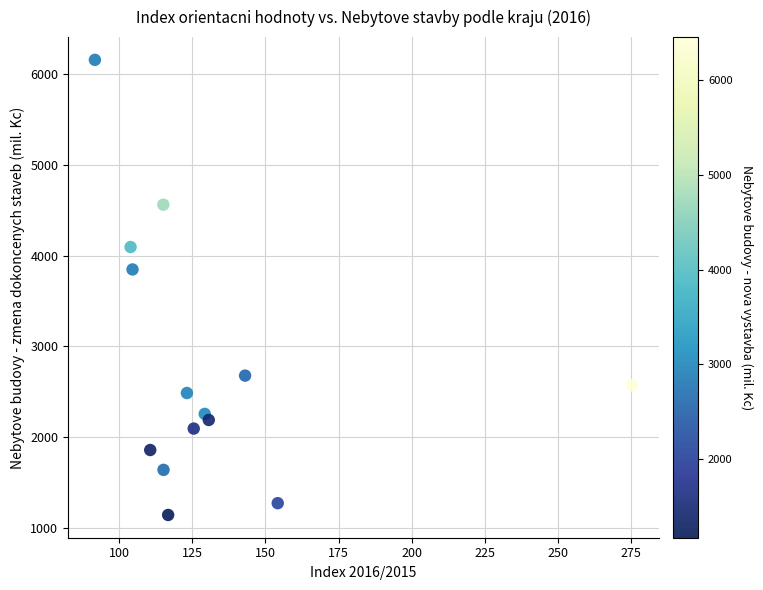

What is the range of Y values (max minus min)?

5016